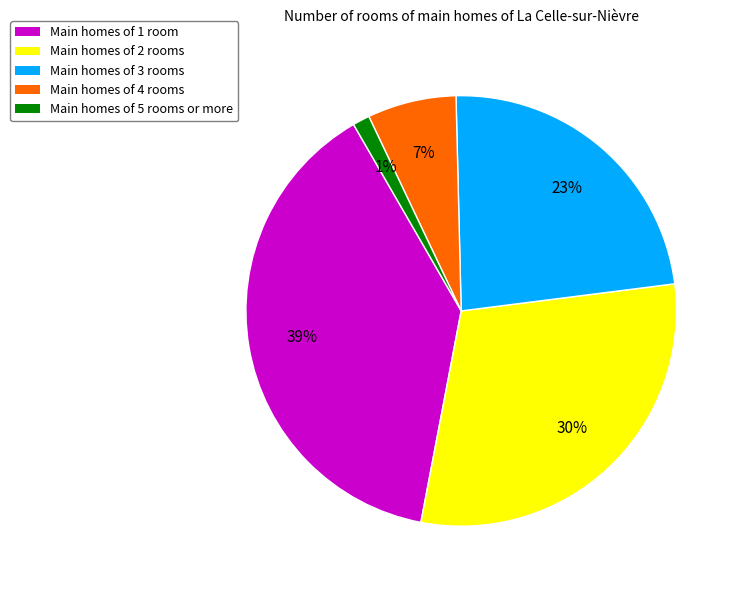

Is there any slice that represents more than half of the pie?

No